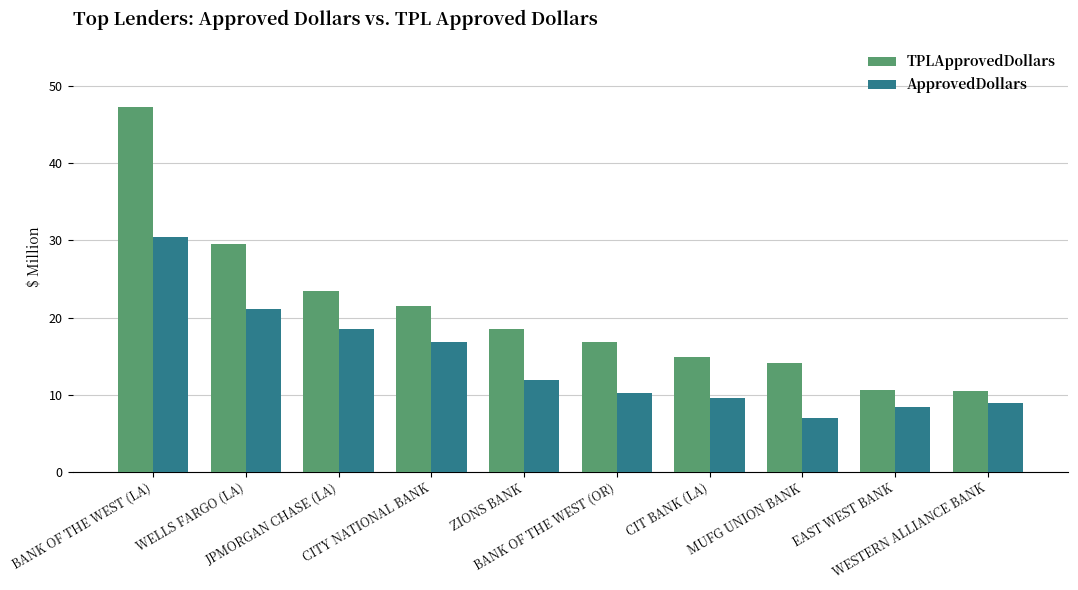

What is the value of the TPLApprovedDollars bar at the 5th from the left?

18.5